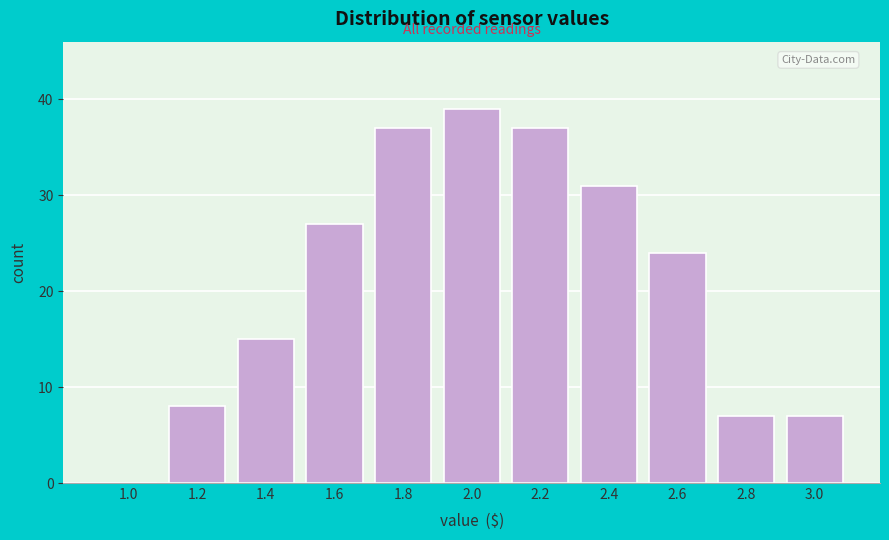

Reading left to right, extract all data points from this chart.

1.0=0	1.2=8	1.4=15	1.6=27	1.8=37	2.0=39	2.2=37	2.4=31	2.6=24	2.8=7	3.0=7